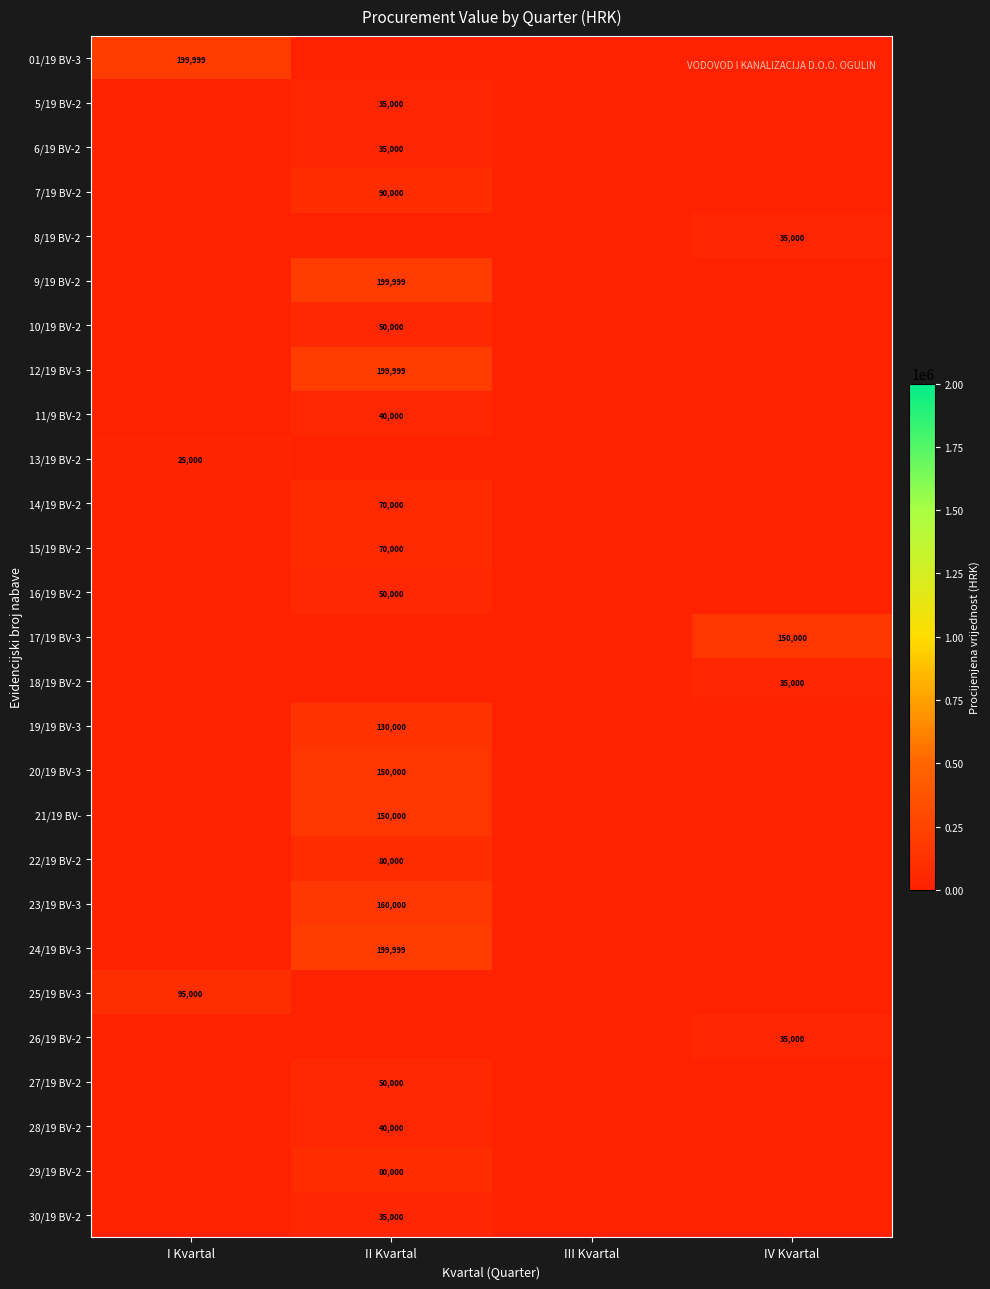

Count the number of data series in this chart.

27